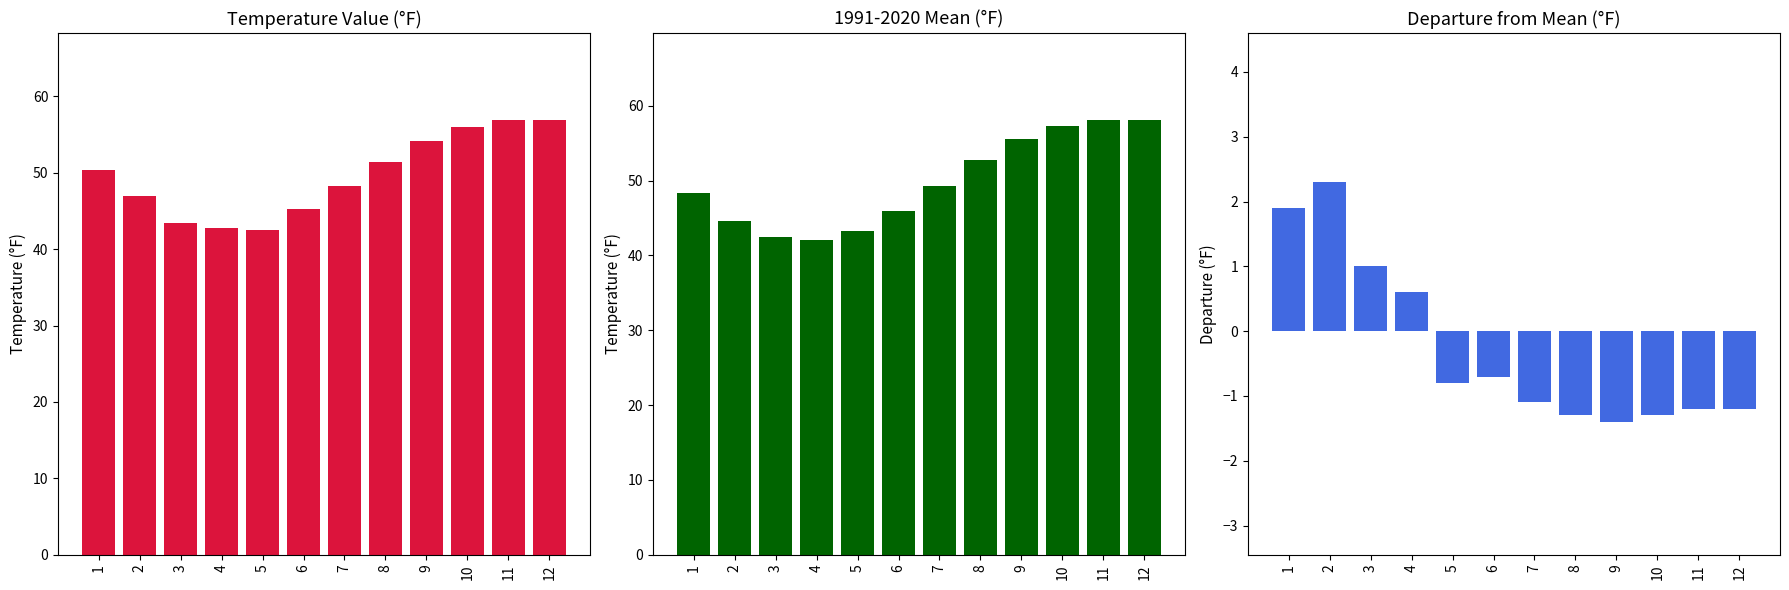

Rank the series at 12 from lowest to highest value.

Departure from Mean, Temperature Value, 1991-2020 Mean